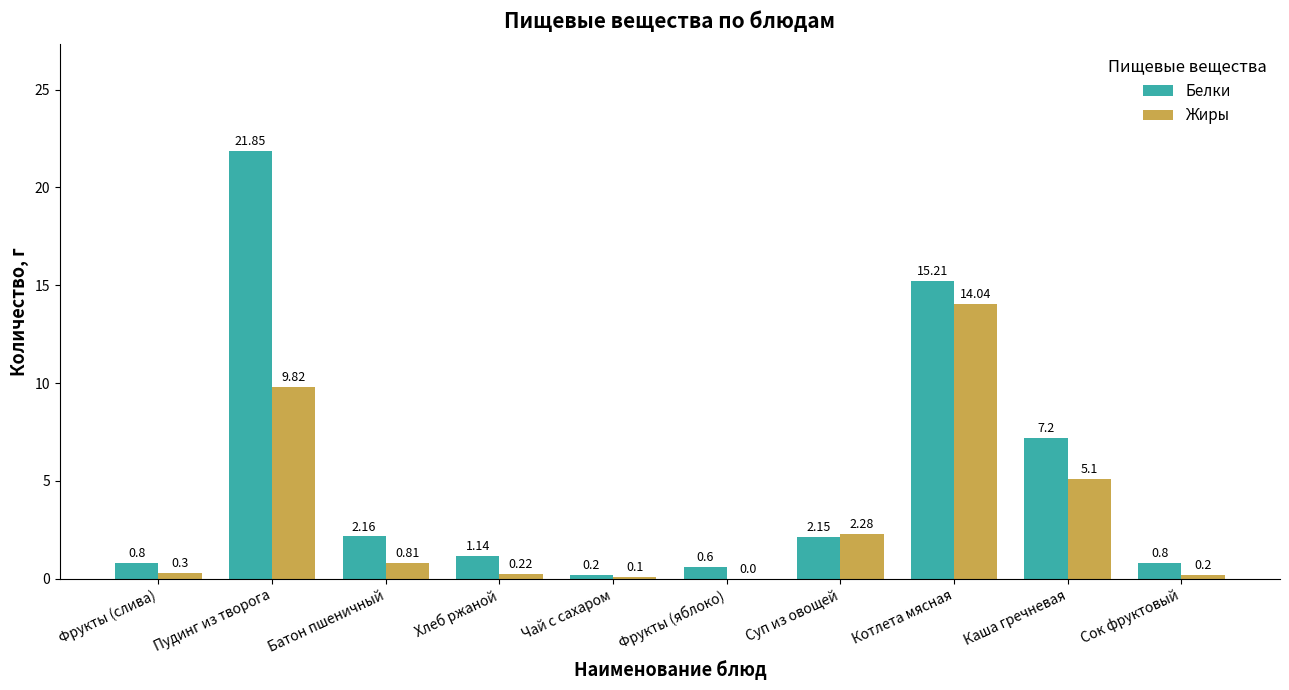

At which category is the sum across all series the highest?

Пудинг из творога